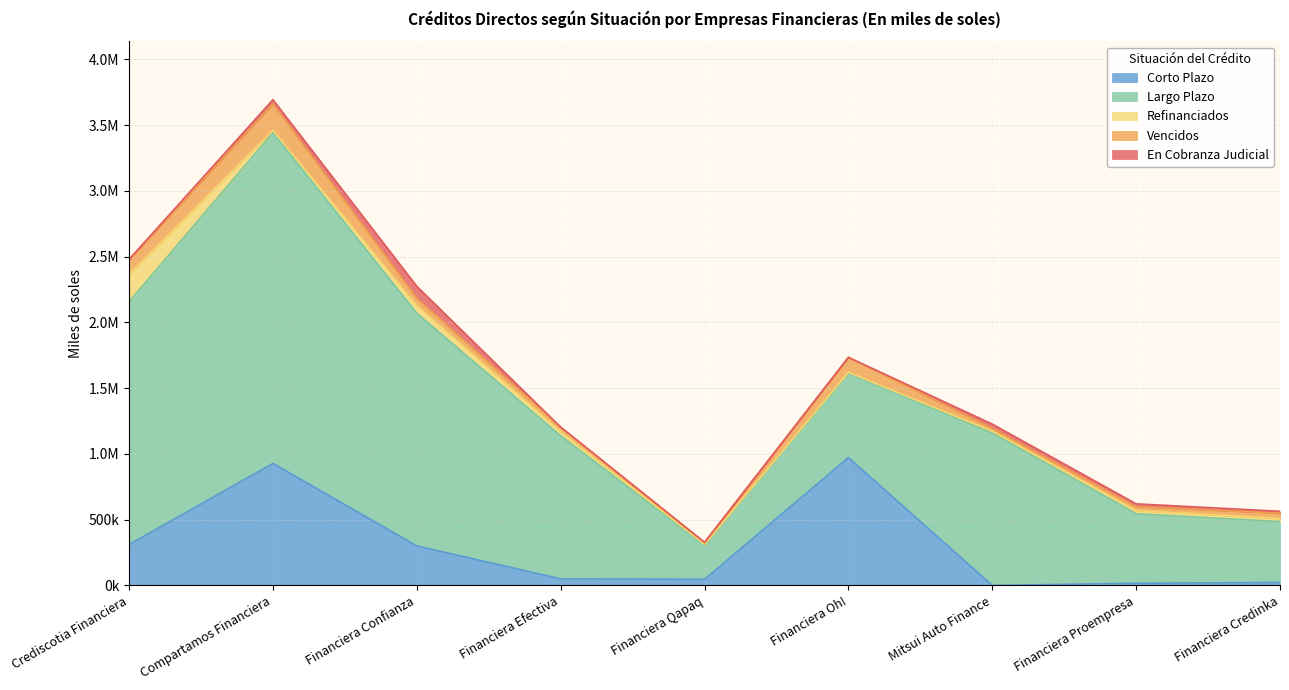

Where is the first local maximum for Vencidos?

Compartamos Financiera